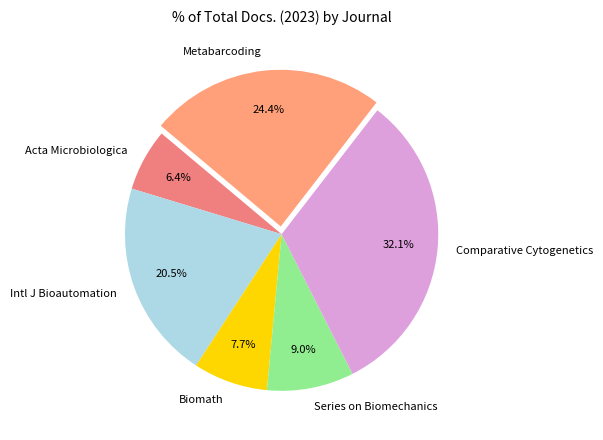

Is there any slice that represents more than half of the pie?

No